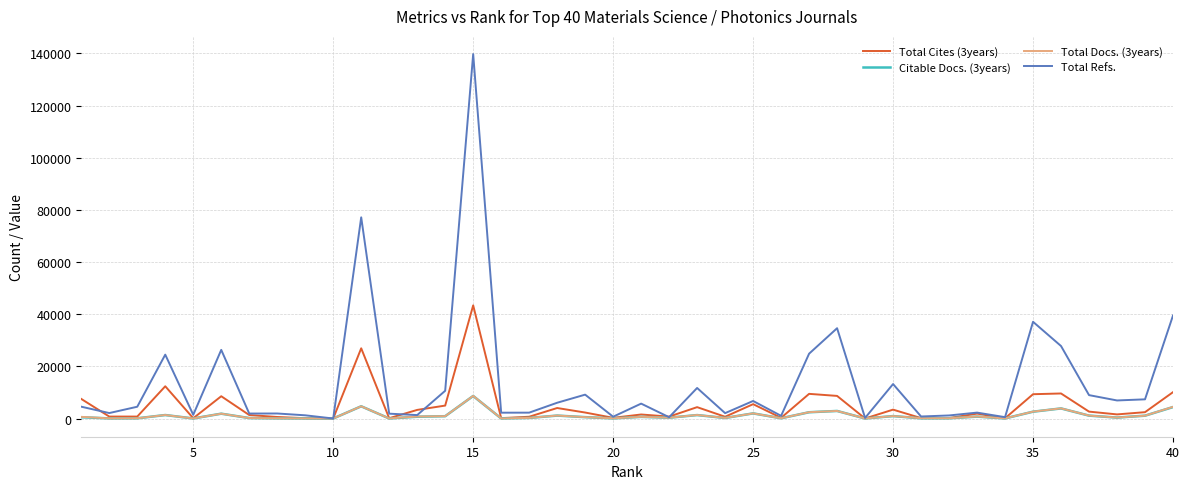

Which series has the largest total across all categories?

Total Refs.